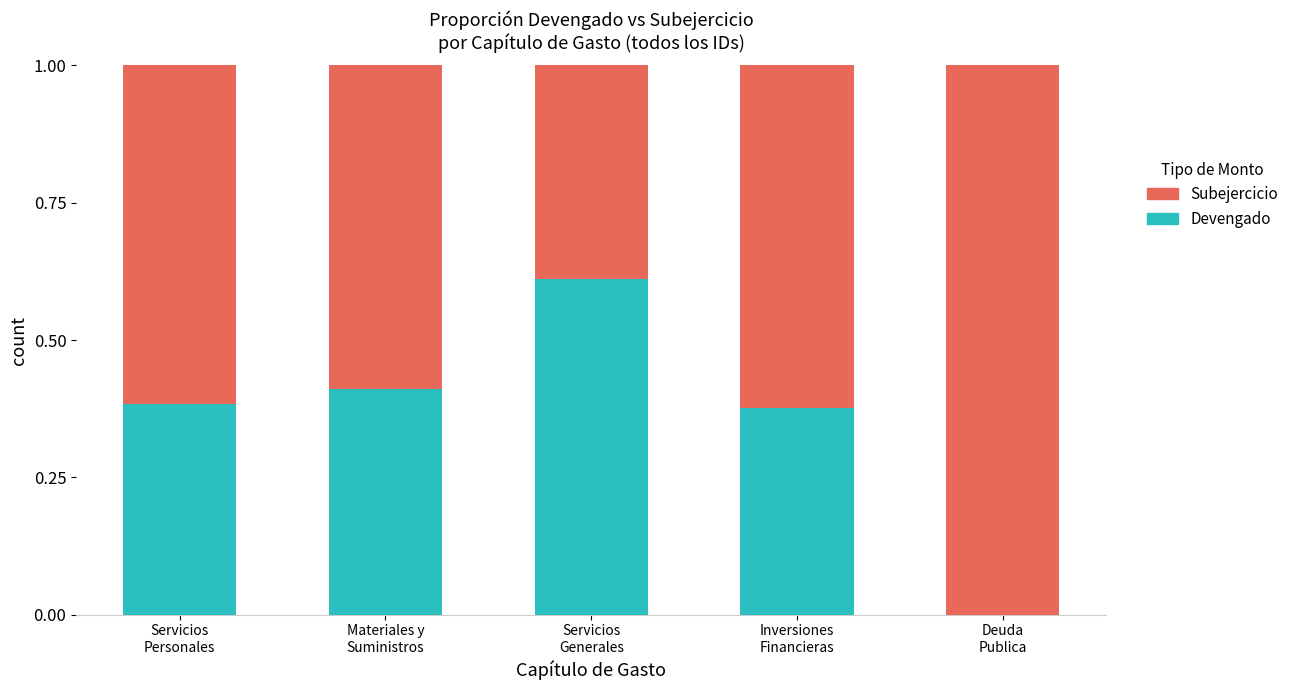

What is the sum of all Devengado values?

1.8